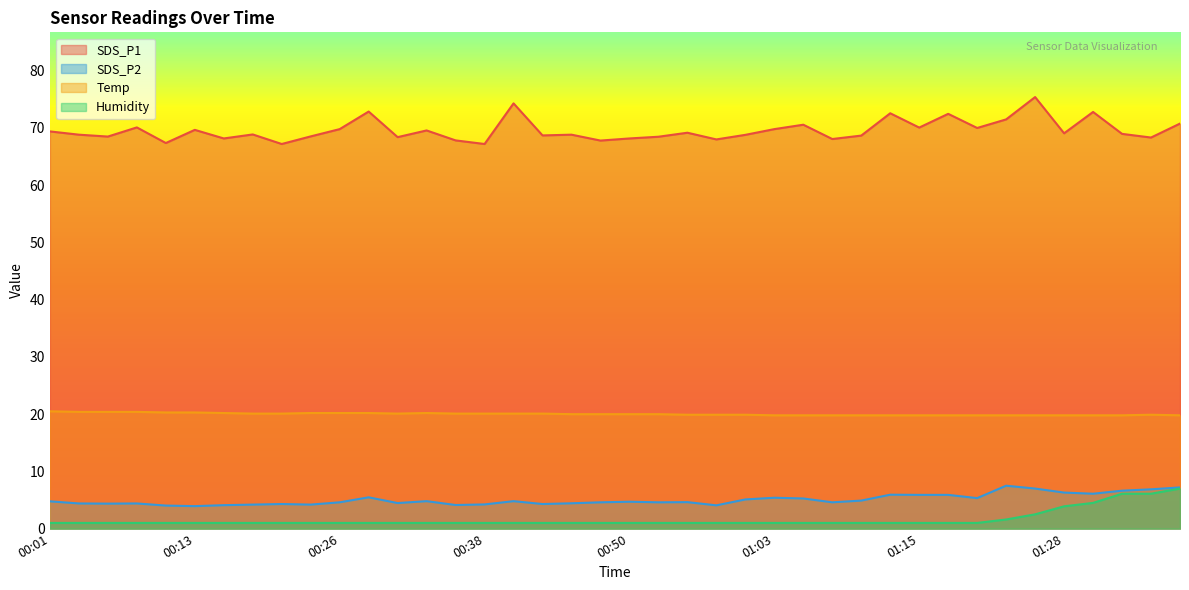

Reading right to left, transcribe all the data shown in this chart.

SDS_P1: 01:38=70.8	01:35=68.3	01:33=69.0	01:30=72.8	01:28=69.1	01:25=75.4	01:23=71.5	01:20=70.0	01:17=72.5	01:15=70.1	01:13=72.6	01:10=68.7	01:08=68.1	01:05=70.6	01:03=69.8	01:00=68.8	00:58=68.0	00:55=69.2	00:53=68.5	00:50=68.2	00:48=67.8	00:45=68.8	00:43=68.7	00:40=74.3	00:38=67.2	00:35=67.8	00:33=69.6	00:31=68.4	00:28=72.9	00:26=69.8	00:23=68.5	00:21=67.2	00:18=68.9	00:16=68.2	00:13=69.7	00:11=67.4	00:08=70.1	00:06=68.5	00:03=68.8	00:01=69.4
SDS_P2: 01:38=7.2	01:35=6.9	01:33=6.6	01:30=6.1	01:28=6.3	01:25=7.0	01:23=7.5	01:20=5.3	01:17=5.9	01:15=5.9	01:13=5.9	01:10=4.9	01:08=4.6	01:05=5.3	01:03=5.4	01:00=5.1	00:58=4.1	00:55=4.6	00:53=4.6	00:50=4.7	00:48=4.6	00:45=4.4	00:43=4.3	00:40=4.8	00:38=4.2	00:35=4.1	00:33=4.8	00:31=4.5	00:28=5.5	00:26=4.6	00:23=4.2	00:21=4.3	00:18=4.2	00:16=4.1	00:13=3.9	00:11=4.0	00:08=4.4	00:06=4.4	00:03=4.4	00:01=4.8
Temp: 01:38=19.8	01:35=19.9	01:33=19.8	01:30=19.8	01:28=19.8	01:25=19.8	01:23=19.8	01:20=19.8	01:17=19.8	01:15=19.8	01:13=19.8	01:10=19.8	01:08=19.8	01:05=19.8	01:03=19.8	01:00=19.9	00:58=19.9	00:55=19.9	00:53=20.0	00:50=20.0	00:48=20.0	00:45=20.0	00:43=20.1	00:40=20.1	00:38=20.1	00:35=20.1	00:33=20.2	00:31=20.1	00:28=20.2	00:26=20.2	00:23=20.2	00:21=20.1	00:18=20.1	00:16=20.2	00:13=20.3	00:11=20.3	00:08=20.4	00:06=20.4	00:03=20.4	00:01=20.5
Humidity: 01:38=7.0	01:35=6.1	01:33=6.1	01:30=4.5	01:28=3.9	01:25=2.5	01:23=1.6	01:20=1.0	01:17=1.0	01:15=1.0	01:13=1.0	01:10=1.0	01:08=1.0	01:05=1.0	01:03=1.0	01:00=1.0	00:58=1.0	00:55=1.0	00:53=1.0	00:50=1.0	00:48=1.0	00:45=1.0	00:43=1.0	00:40=1.0	00:38=1.0	00:35=1.0	00:33=1.0	00:31=1.0	00:28=1.0	00:26=1.0	00:23=1.0	00:21=1.0	00:18=1.0	00:16=1.0	00:13=1.0	00:11=1.0	00:08=1.0	00:06=1.0	00:03=1.0	00:01=1.0